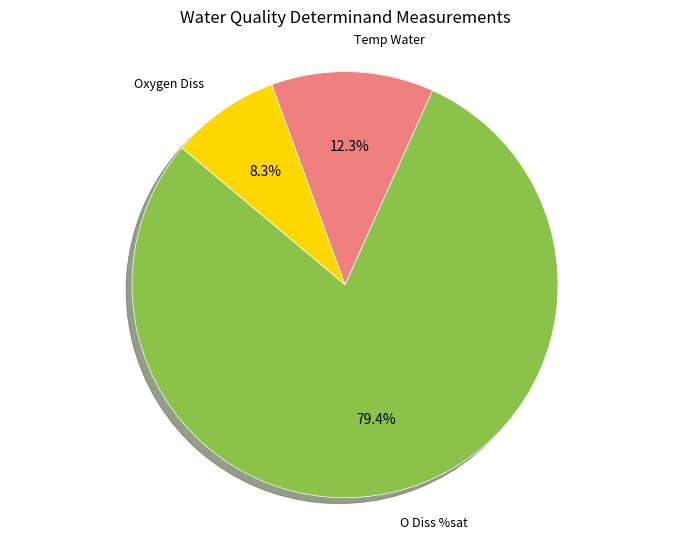

How many segments does this pie chart have?

3